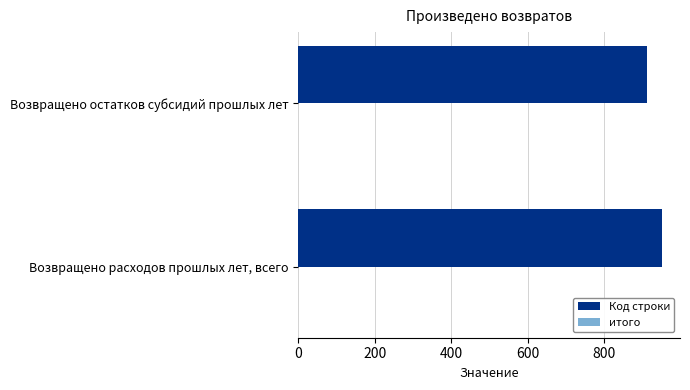

What is the maximum value shown in the chart?

950